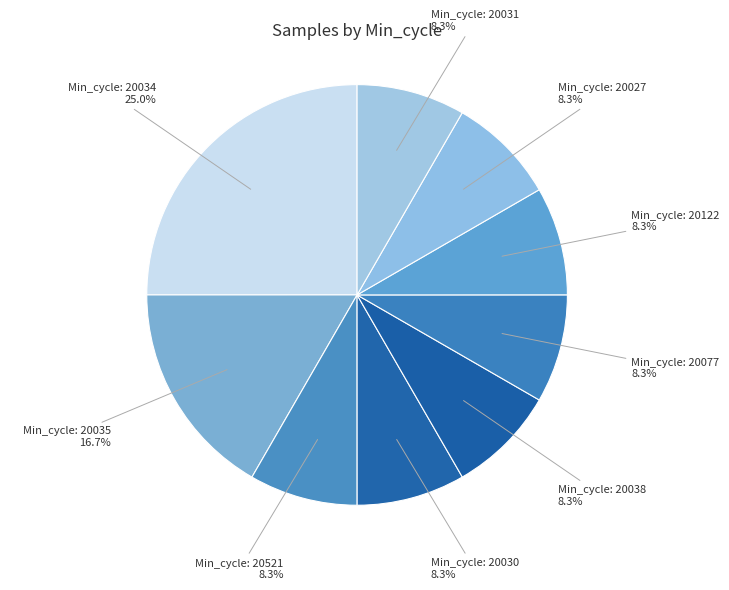

Count the number of slices in the pie.

9